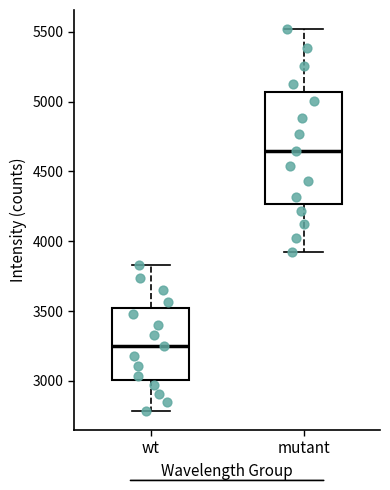

Which box has the lowest median line?

wt